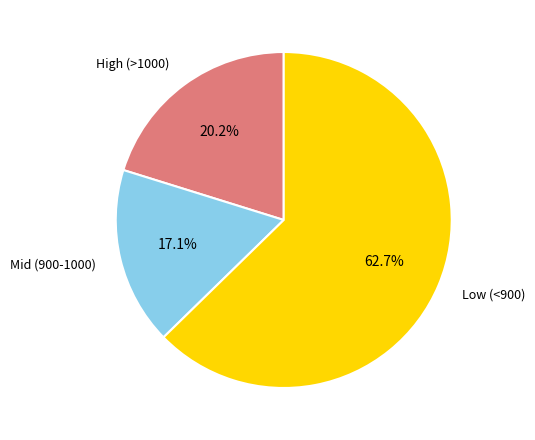

Does any single category account for the majority?

Yes